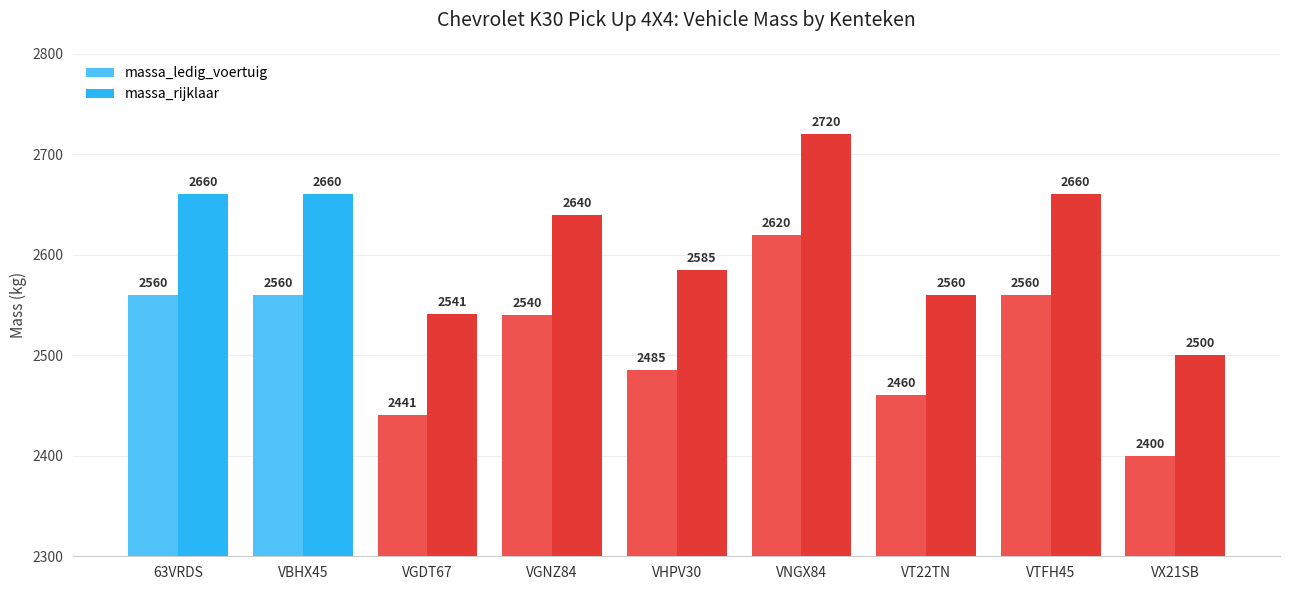

True or false: massa_rijklaar has a value of 2660 at VTFH45.

True